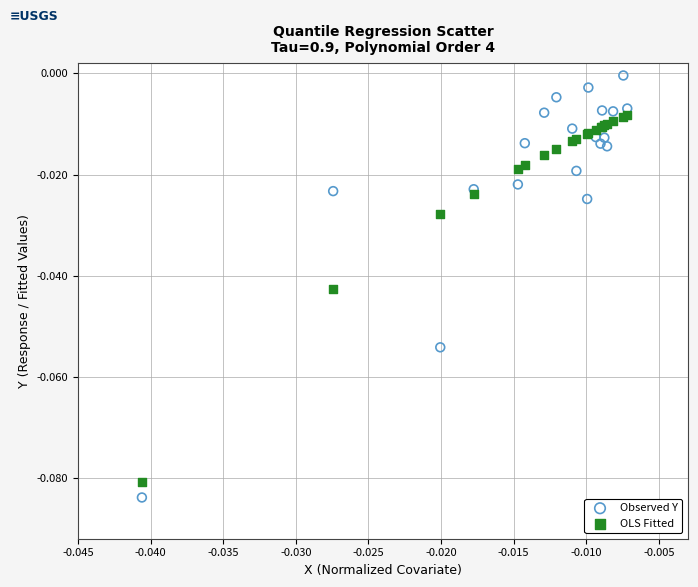

Which series contains the highest Y value?

Observed Y